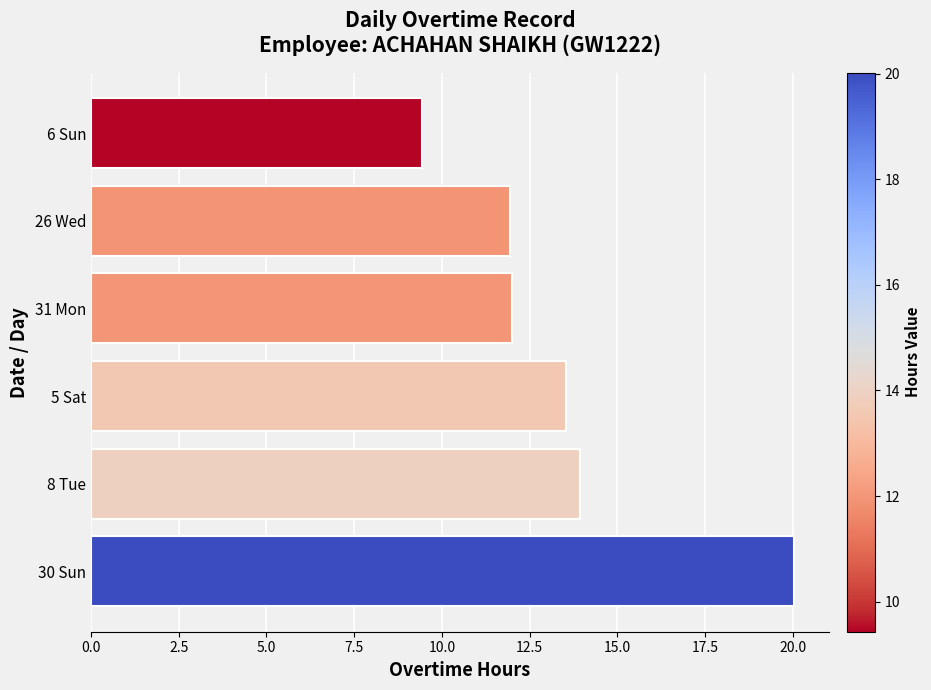

What is the difference between the second highest and second lowest values?

2.0